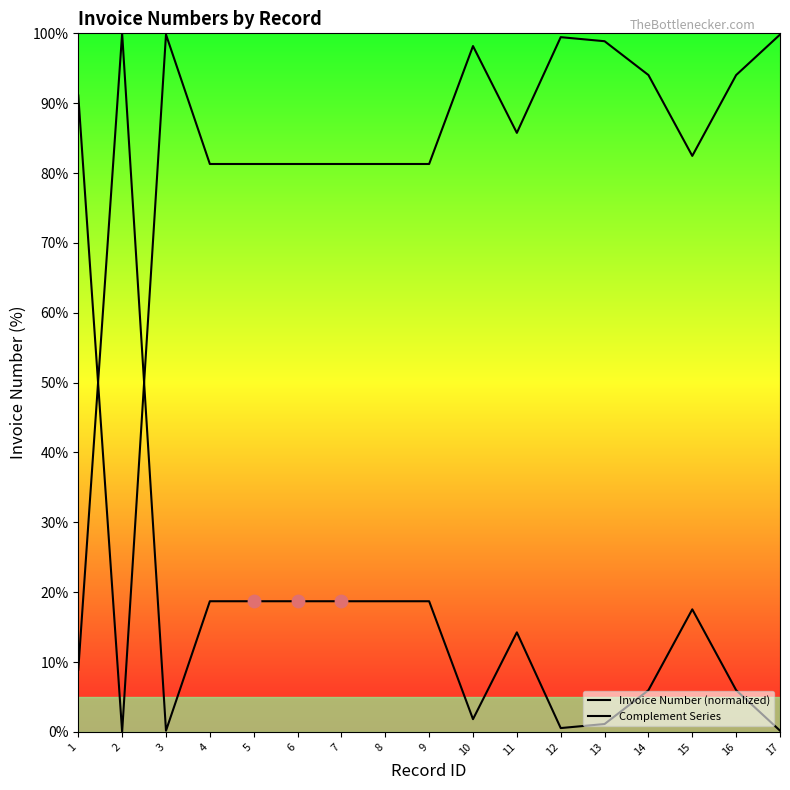

How many lines are shown in the chart?

2